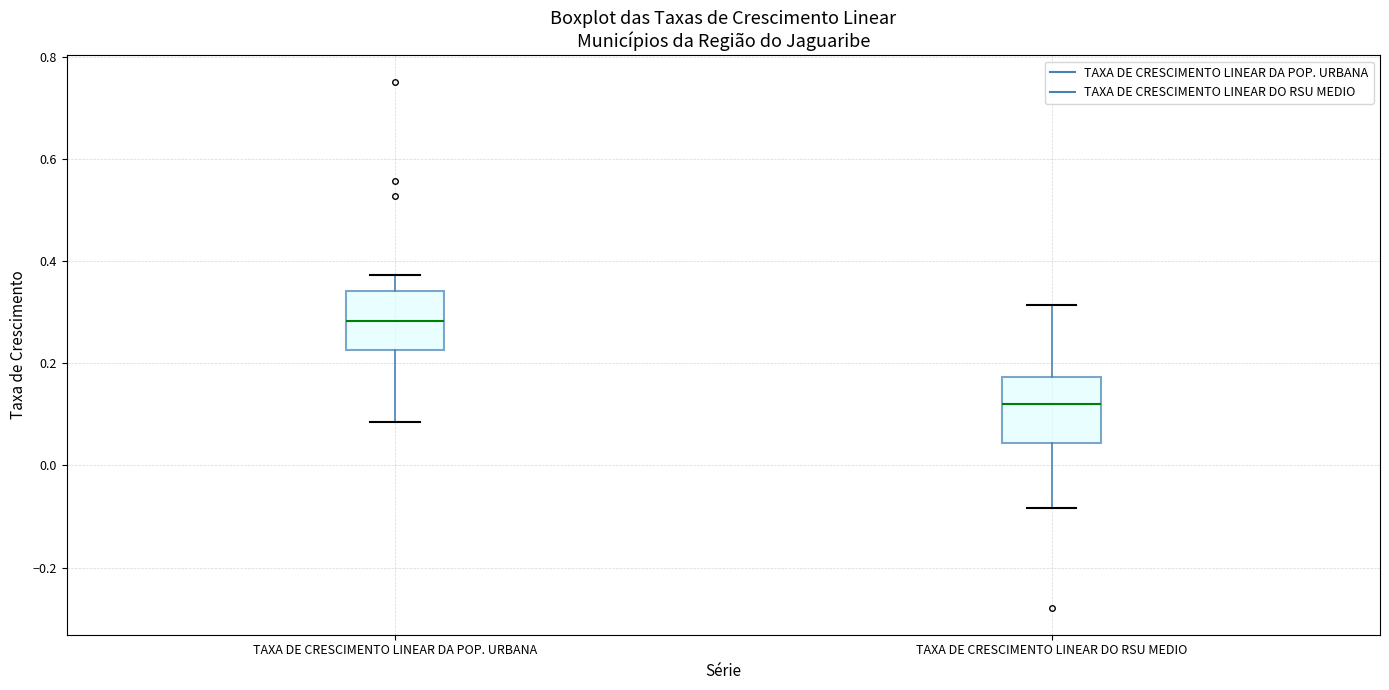

Where does the upper whisker of the box for TAXA DE CRESCIMENTO LINEAR DO RSU MEDIO end on the y-axis? The values are not printed on the chart, so give them approximately, as read against the axis.

0.32